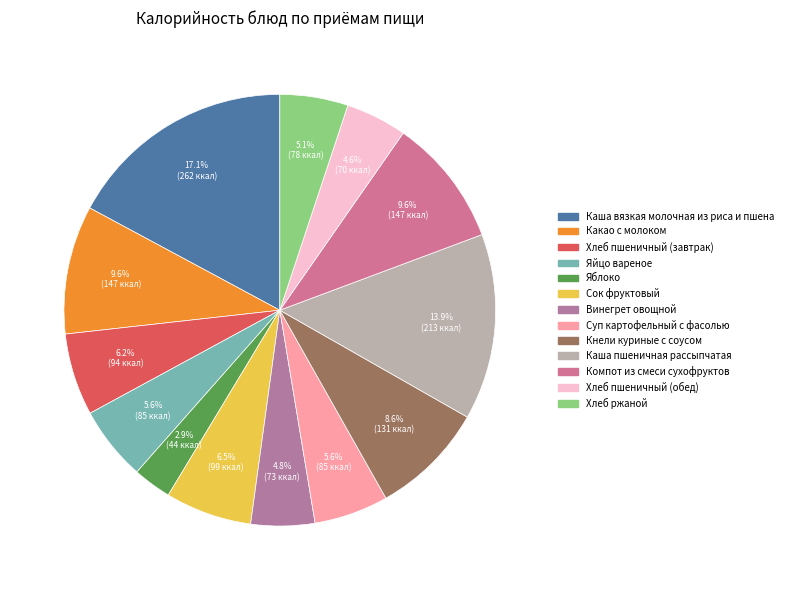

How much of the chart is everything except Сок фруктовый?

93.5%